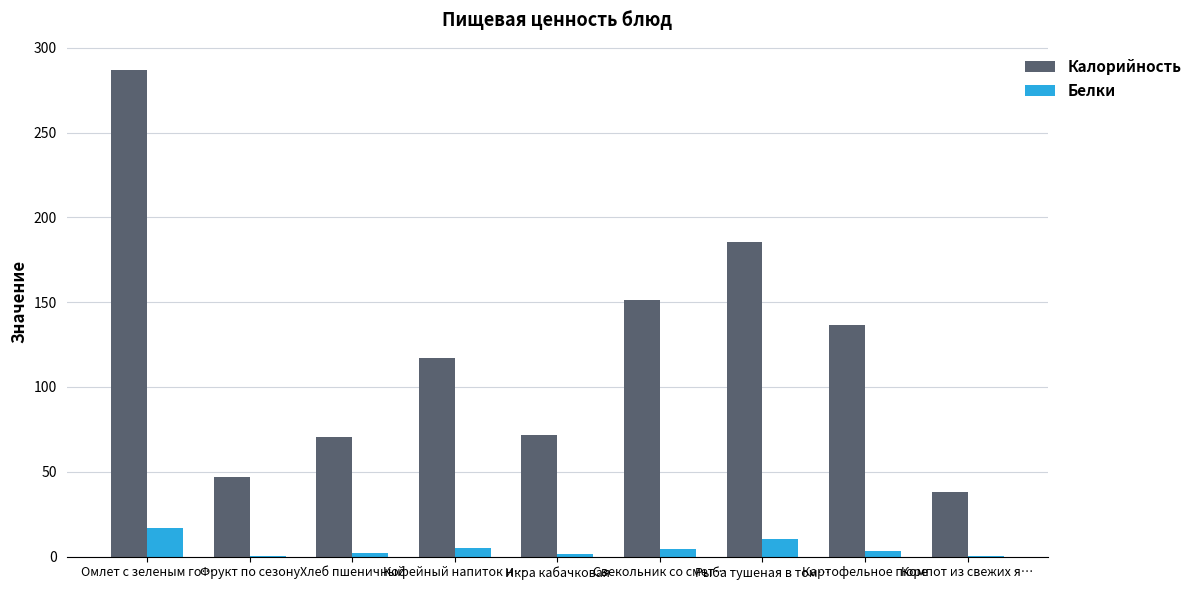

Count the number of data series in this chart.

2